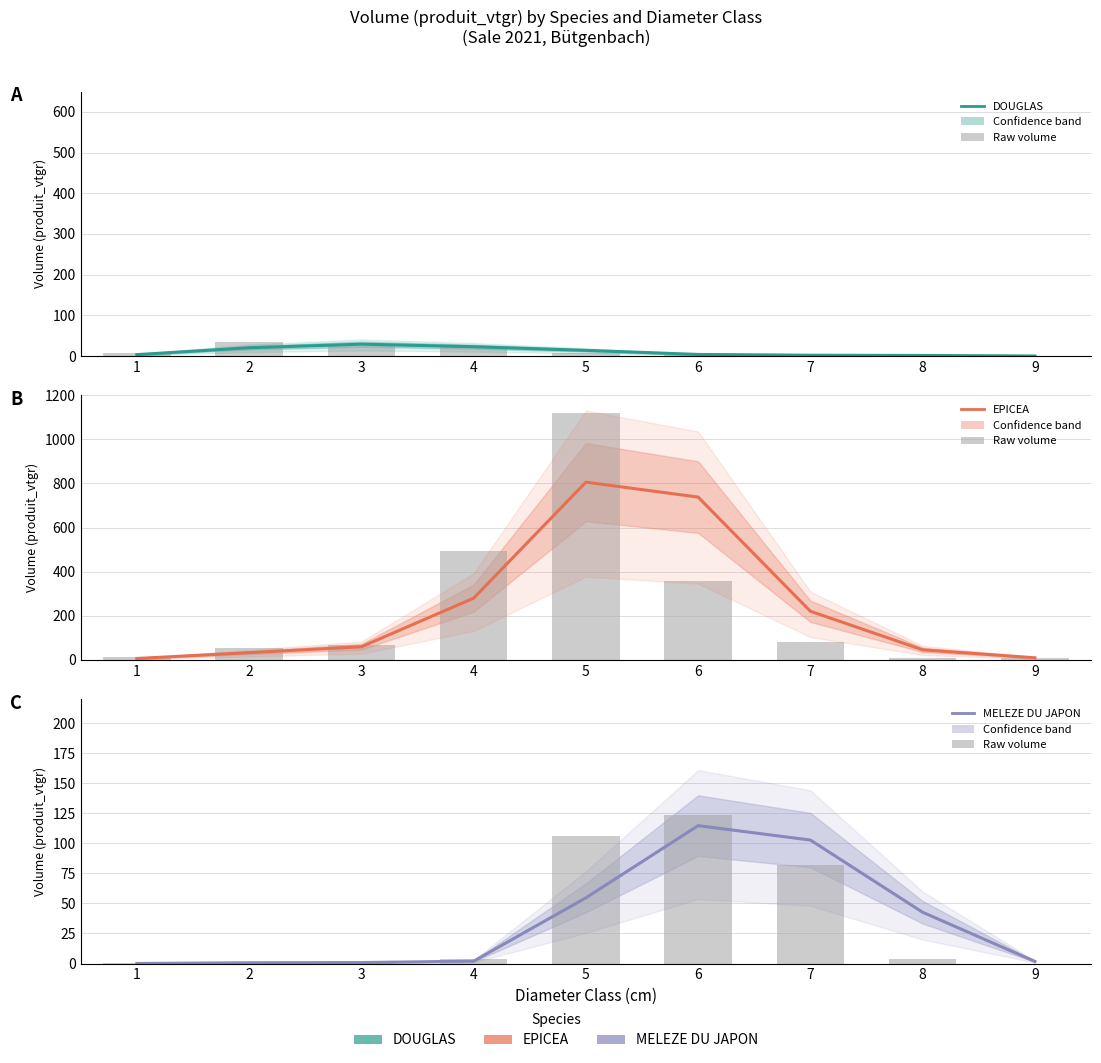

Between 2 and 5, which is larger?

2